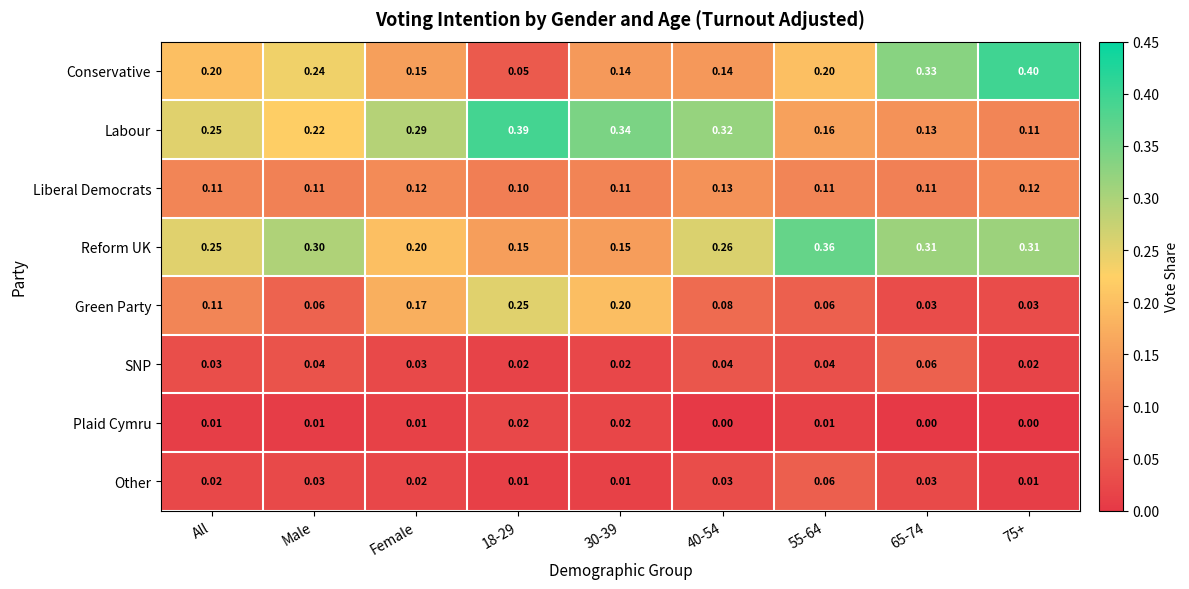

Which series has the largest total across all categories?

Reform UK